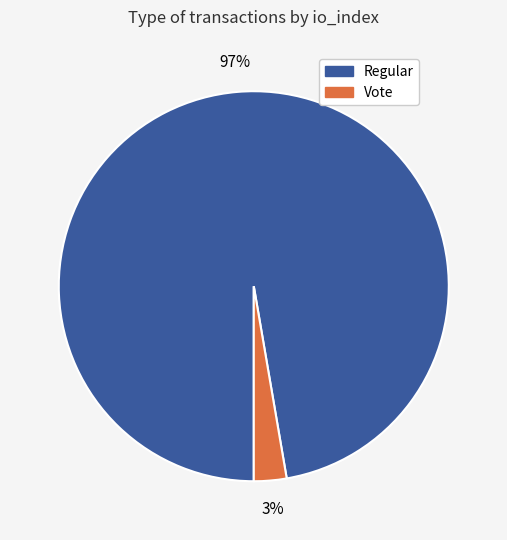

Count the number of slices in the pie.

2